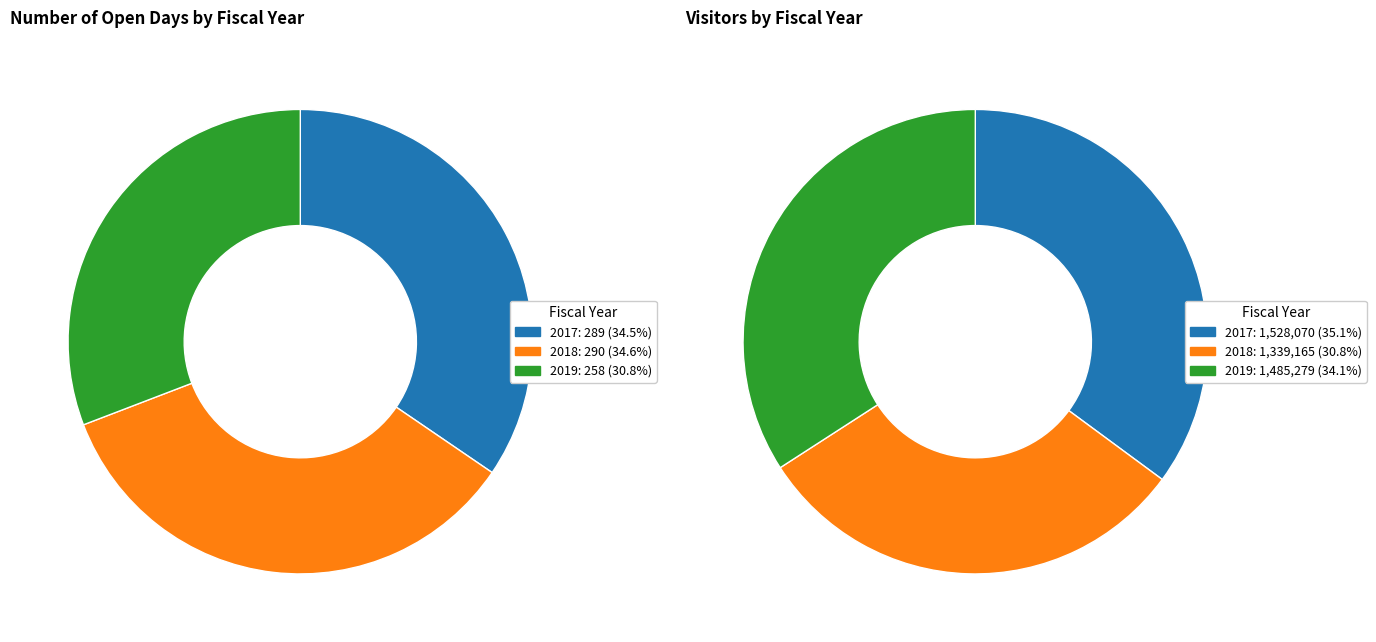

To the nearest percent, what is the average slice percentage?

33%